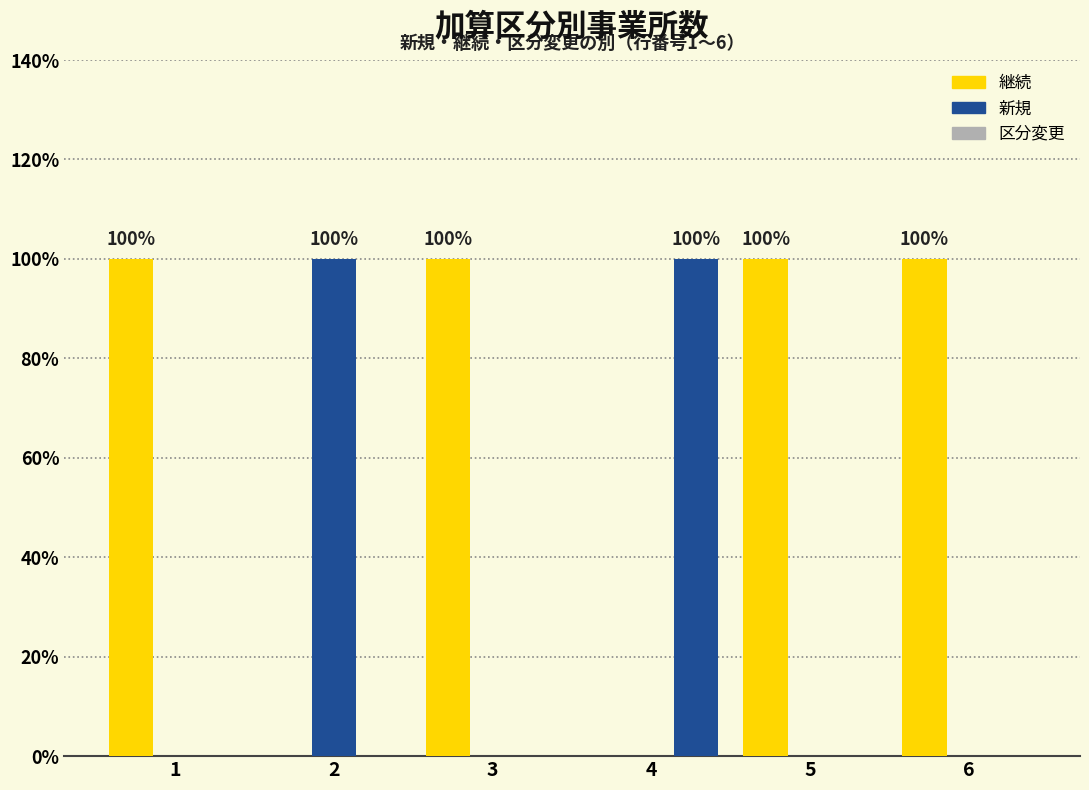

Between 3 and 6, which series saw the biggest shift?

継続